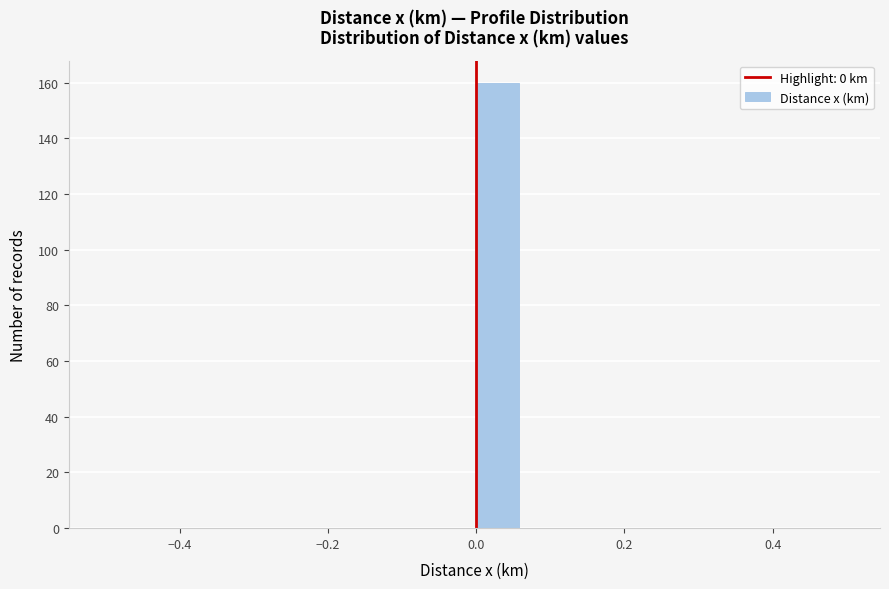

Around what value on the x-axis is the tallest bar? Give the approximate position of its centre, as read against the axis.

0.02